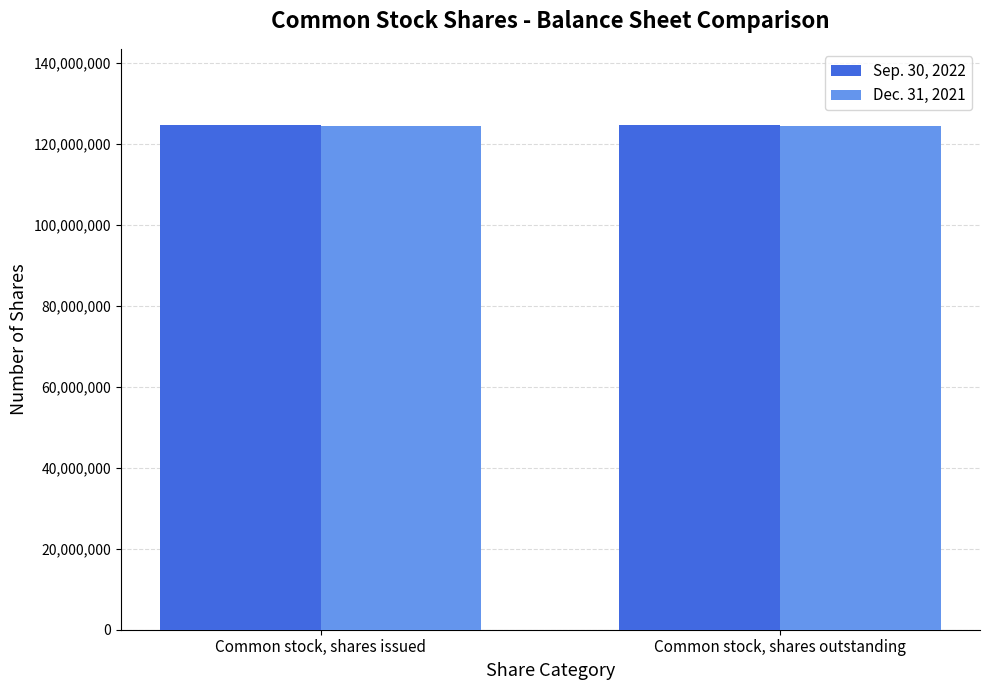

List the series in order of their overall mean, lowest first.

Dec. 31, 2021, Sep. 30, 2022